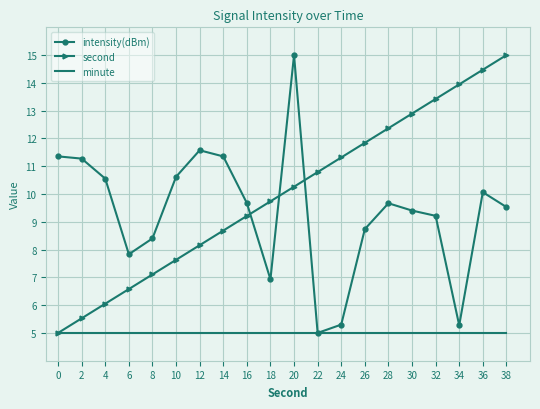

At which category is the sum across all series the highest?

20